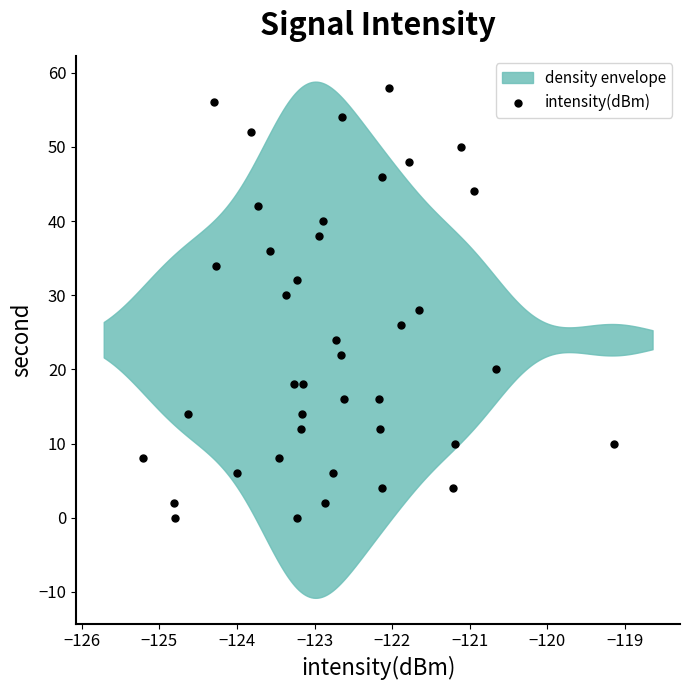

What is the range of Y values (max minus min)?

58